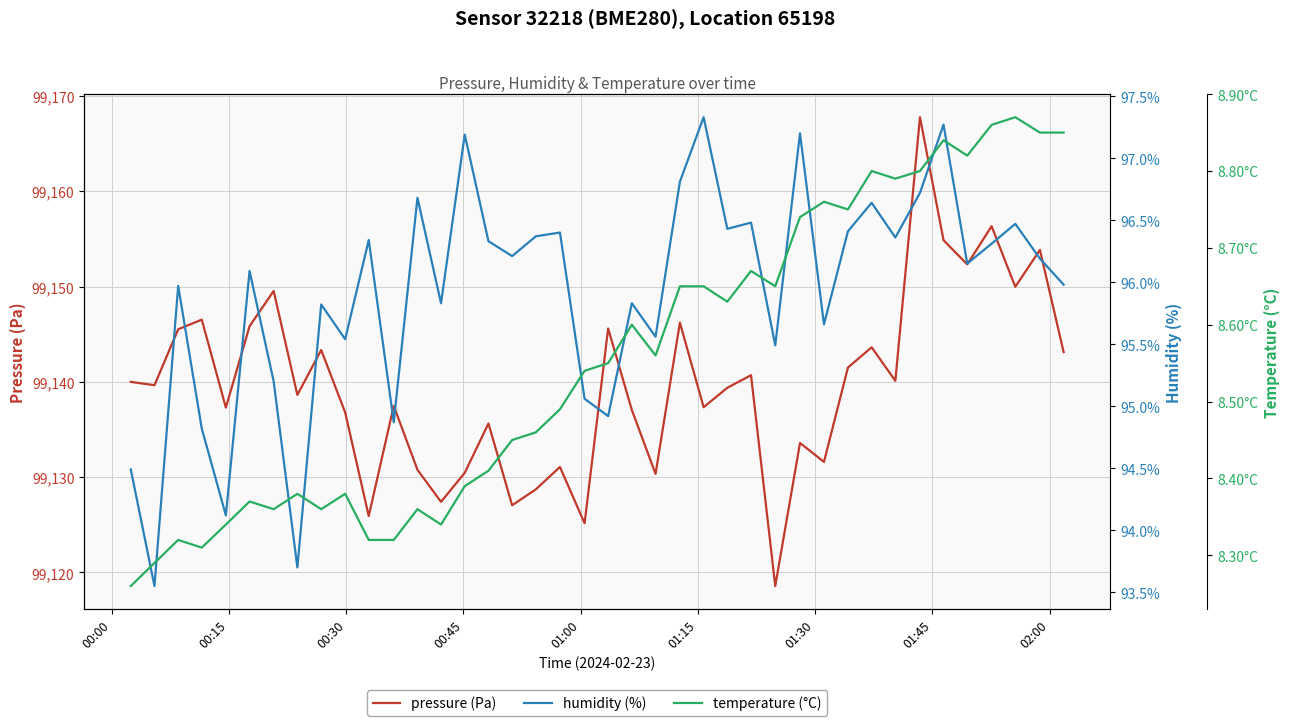

What are all the series names shown in the legend?

pressure (Pa), humidity (%), temperature (°C)